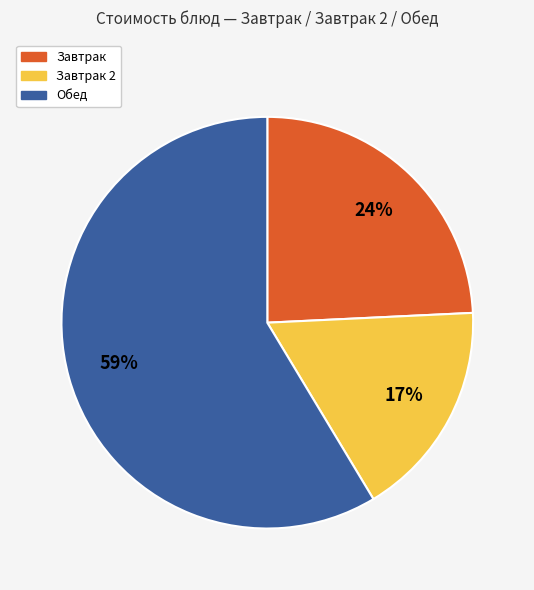

How many slices are in this pie chart?

3